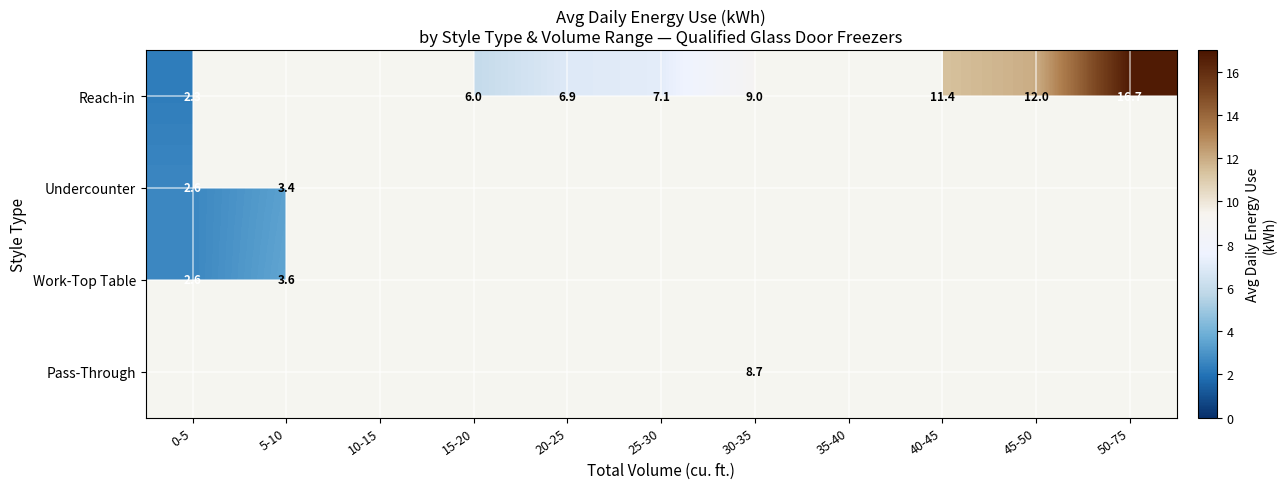

The Reach-in series shows 2.3 at 0-5. True or false?

True